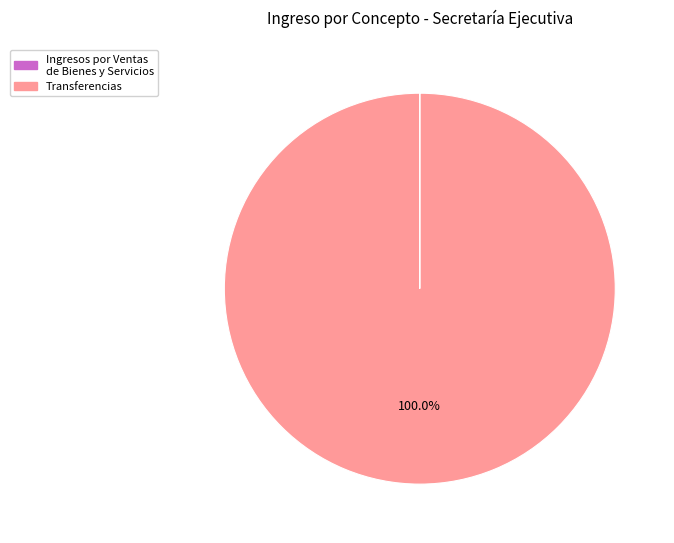

Does any single category account for the majority?

Yes